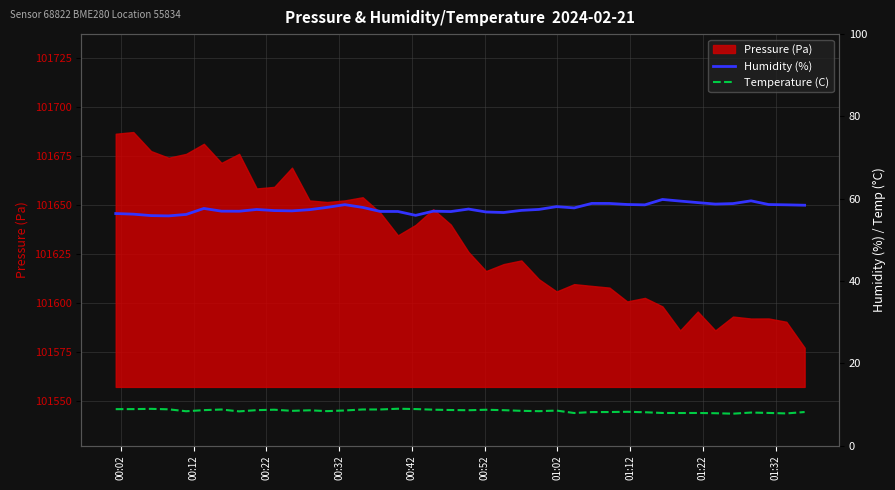

Count the number of categories in the chart.

40